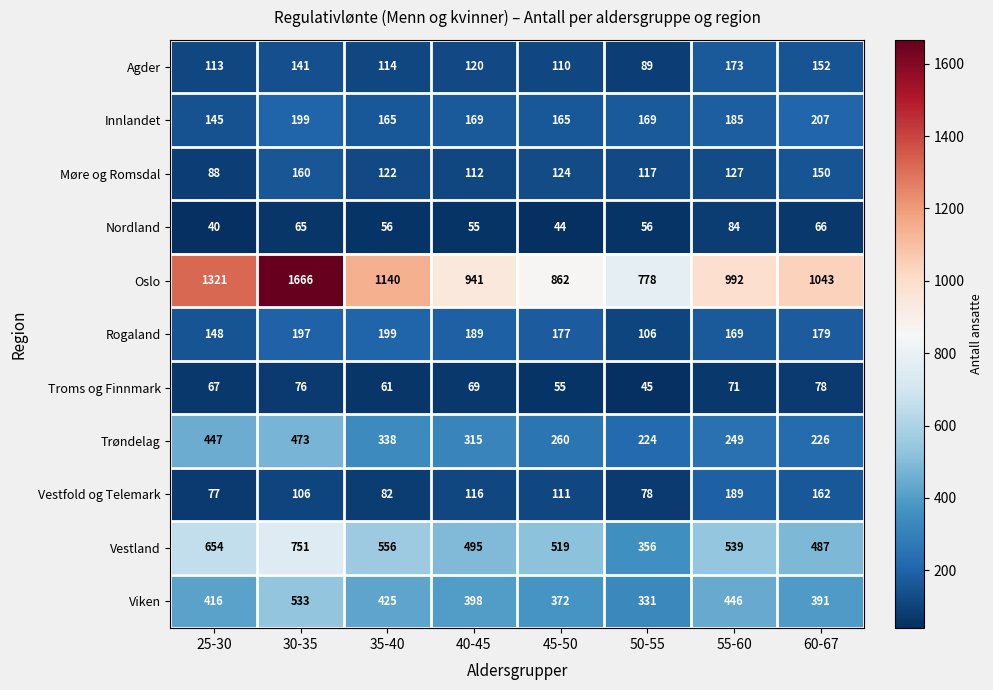

What value does the Trøndelag series have at 35-40?

338